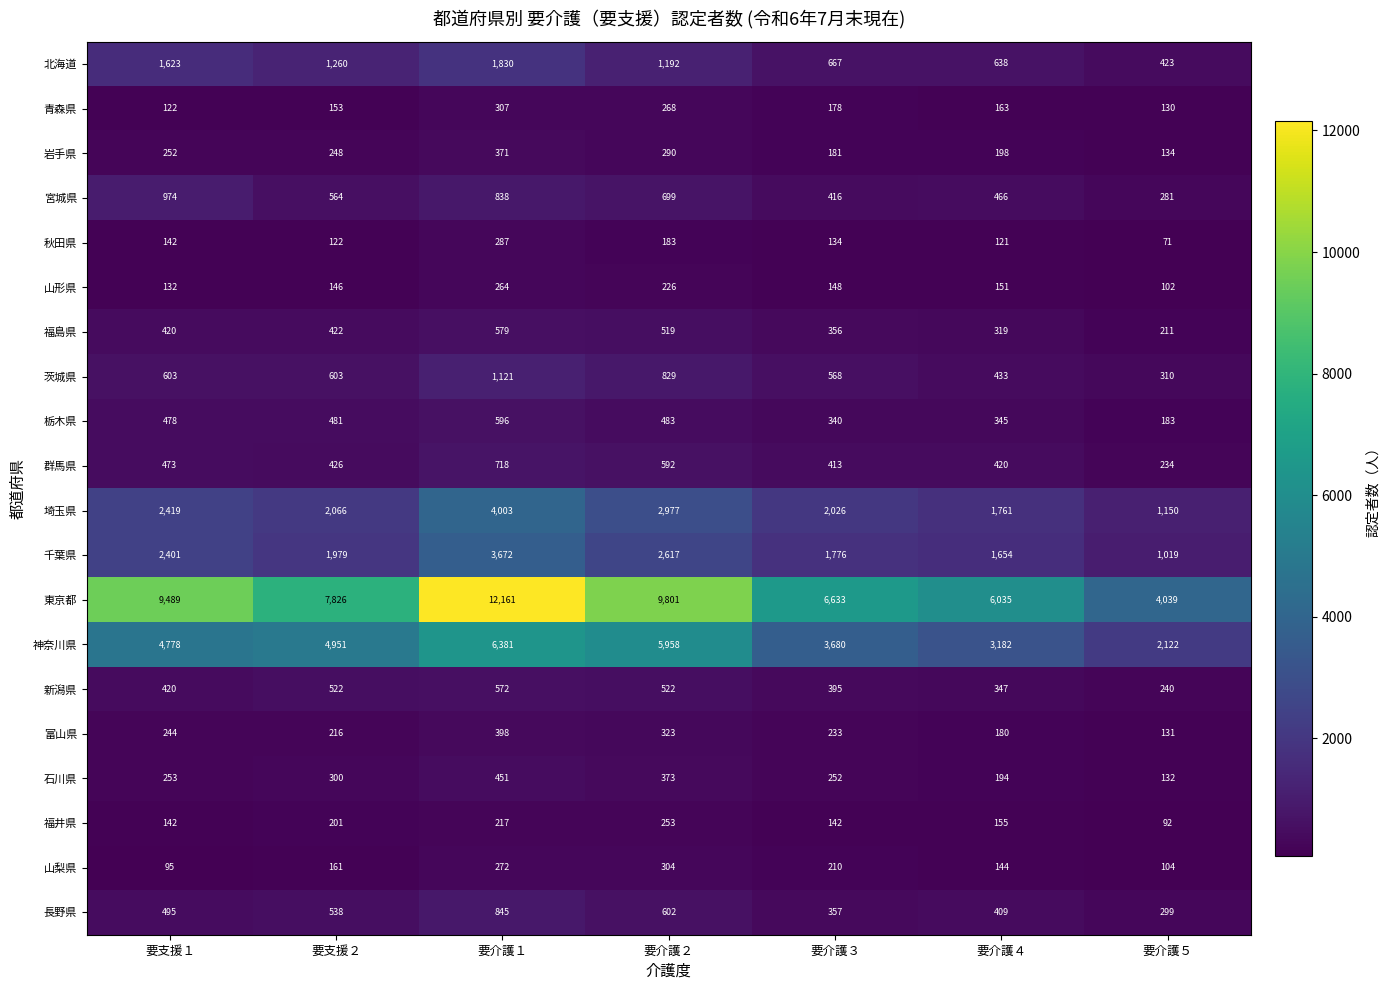

Which series has the largest range (max minus min)?

東京都